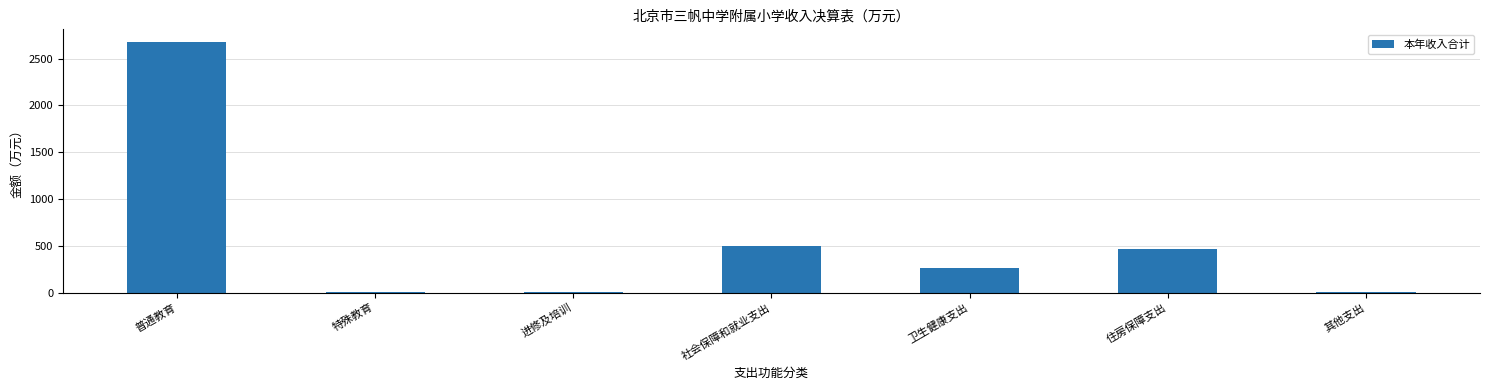

What is the maximum value shown in the chart?

2679.1